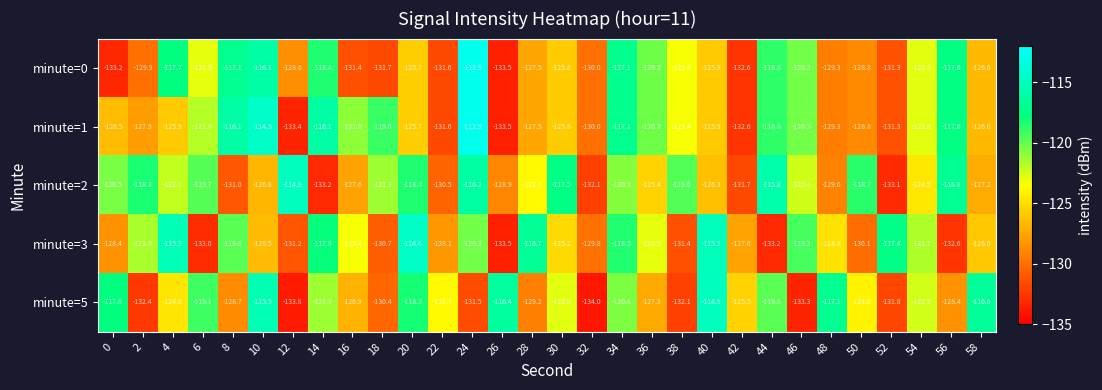

Read the minute=0 value at 28.

-127.5